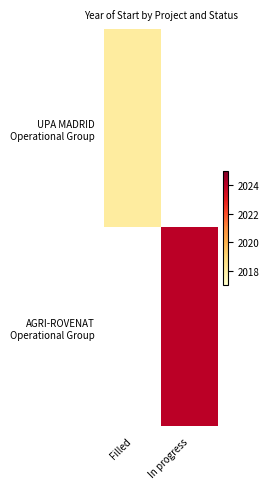

At how many categories does at least one series exceed 2021?

1